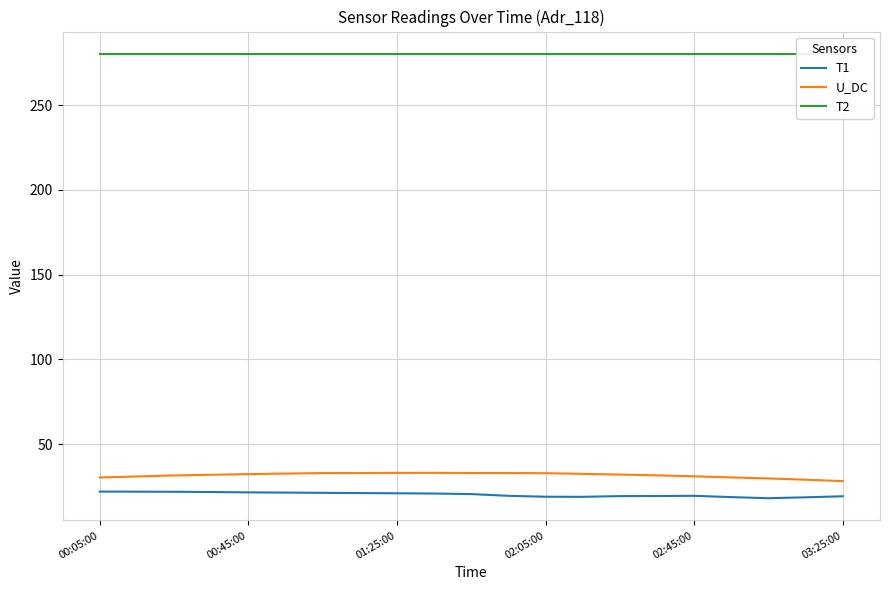

At which category does the chart reach its peak across all series?

00:05:00